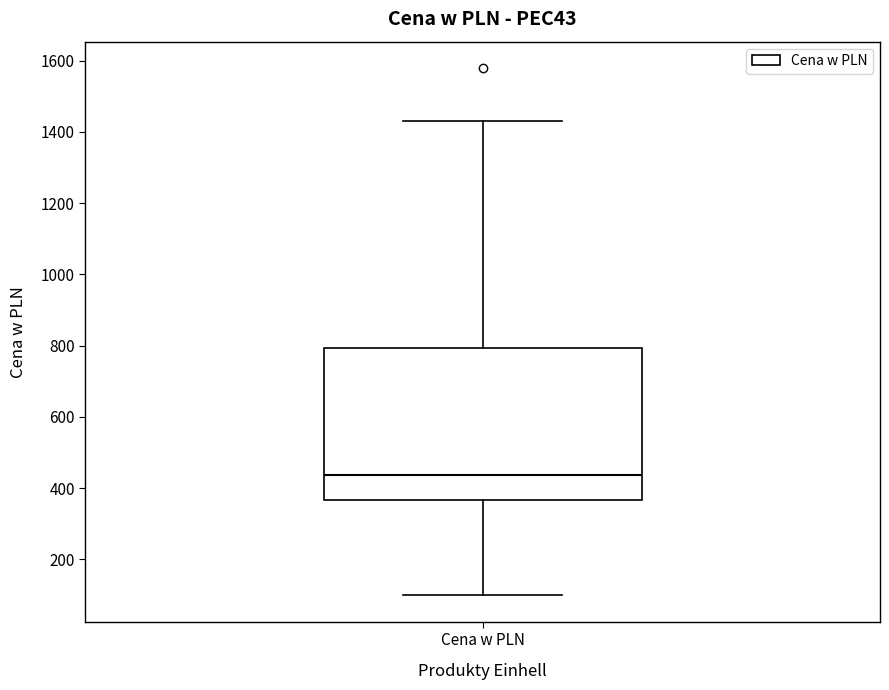

Read this box plot against the y-axis: the position of the median line, the range covered by the box, and the ends of both whiskers. The values are not printed on the chart, so give them approximately, as read against the axis.

median 440, box 360 to 800, whiskers 100 to 1420